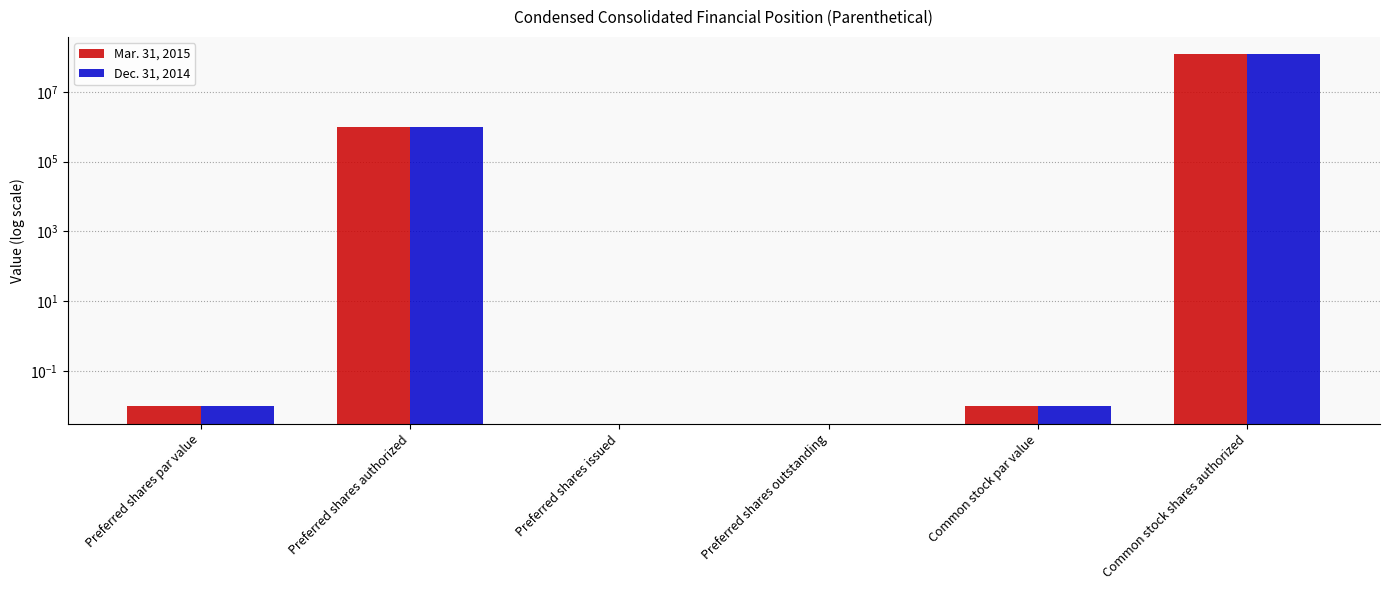

What is the difference between the maximum and minimum values in the Dec. 31, 2014 series?

117187500.0